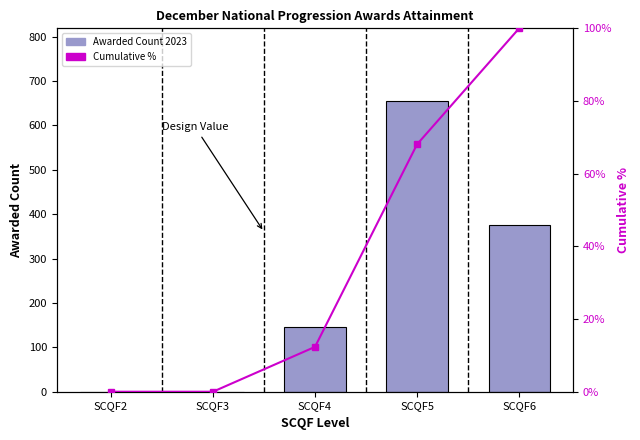

Where does the Cumulative % series first go above 12?

SCQF4